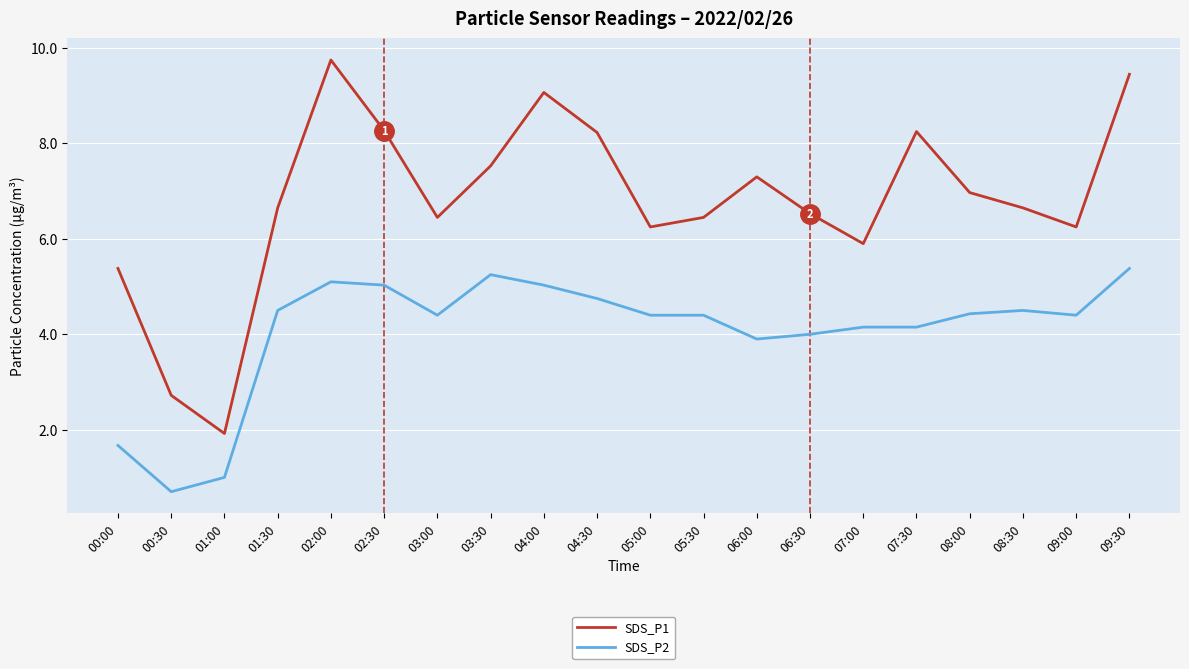

What is the average value of the SDS_P1 series?

6.8